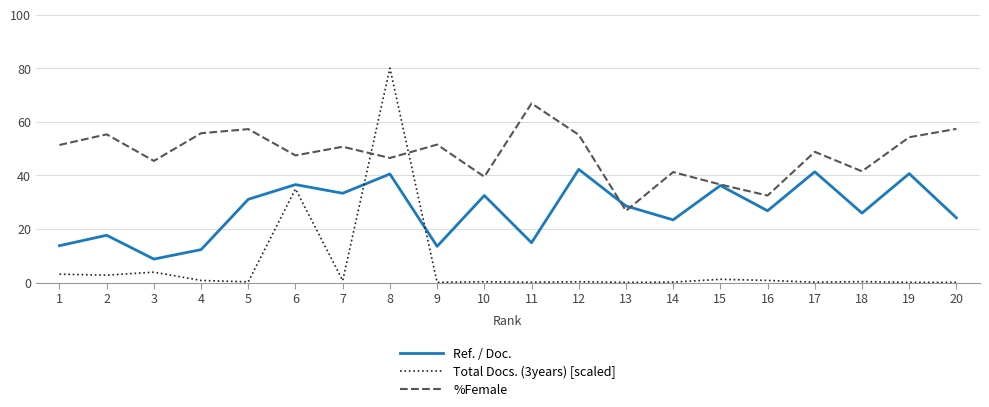

List the series in order of their overall mean, lowest first.

Total Docs. (3years) [scaled], Ref. / Doc., %Female